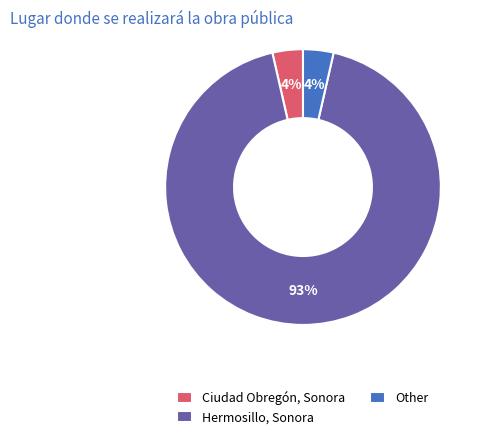

Do Ciudad Obregón, Sonora and Hermosillo, Sonora together represent more than half of the pie?

Yes